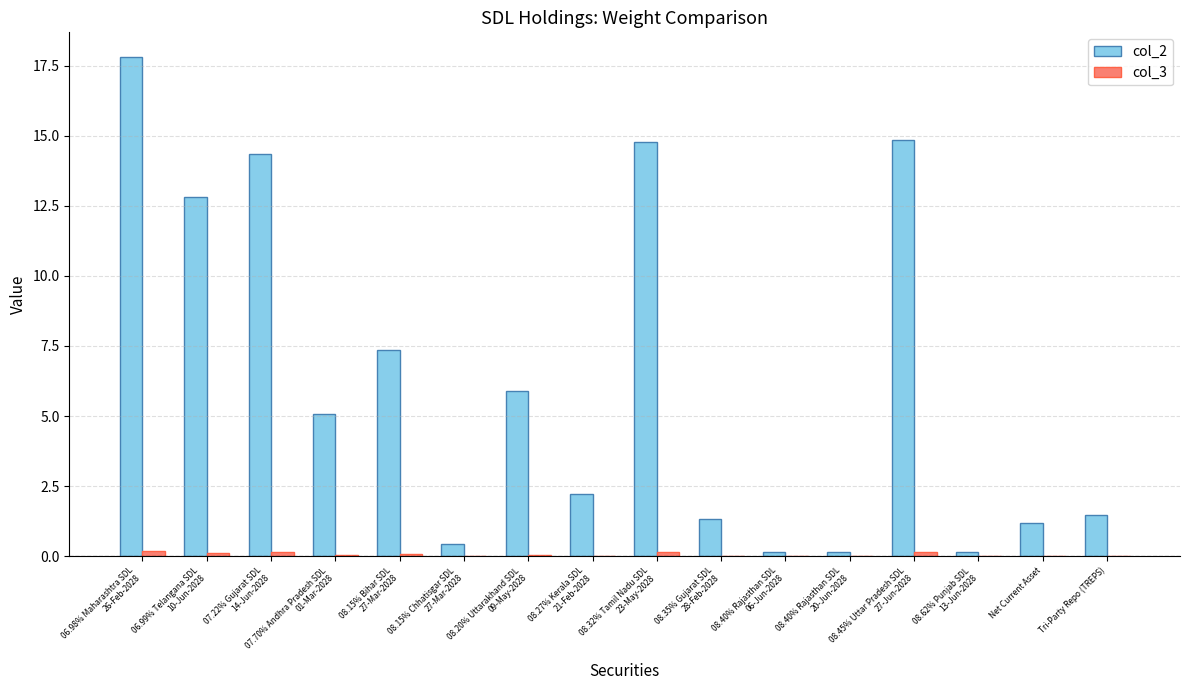

The value of col_2 at Net Current Asset is 1.2. True or false?

True